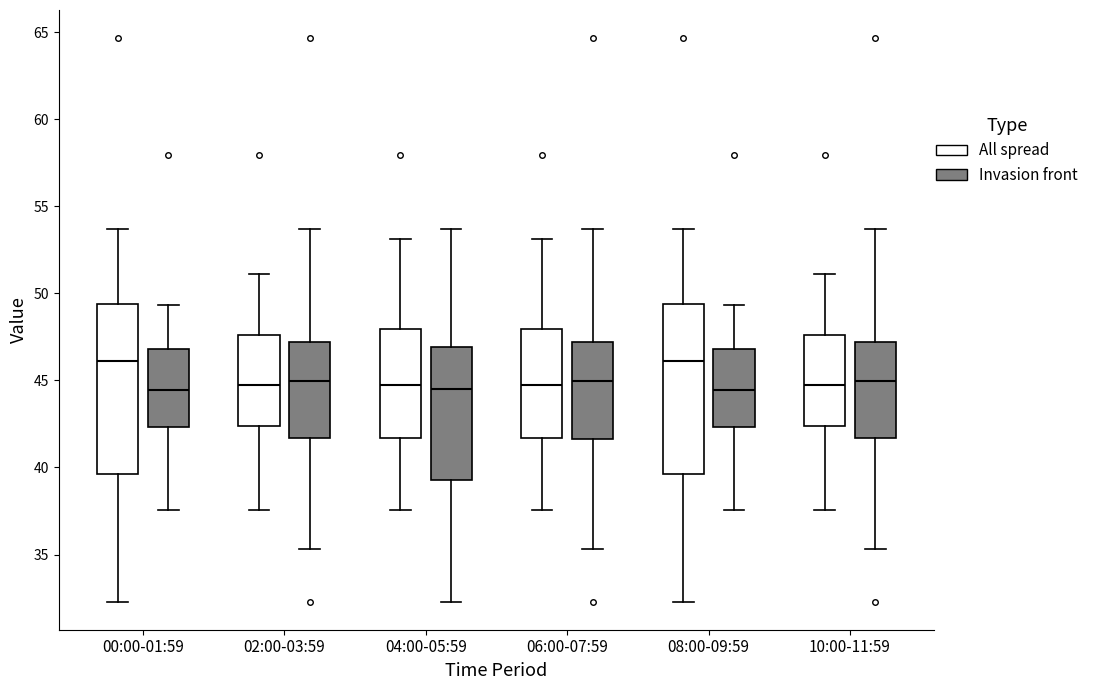

Where does the median line of the box for 06:00-07:59 (Invasion front) sit on the y-axis? The values are not printed on the chart, so give them approximately, as read against the axis.

45.0